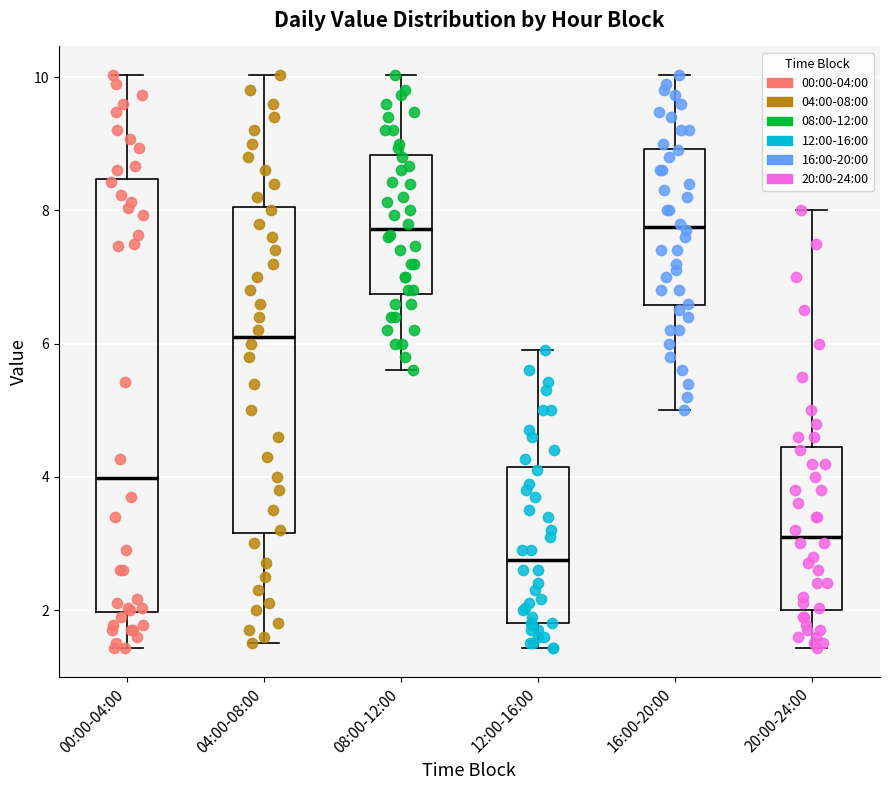

Which box's median line is the lowest?

12:00-16:00